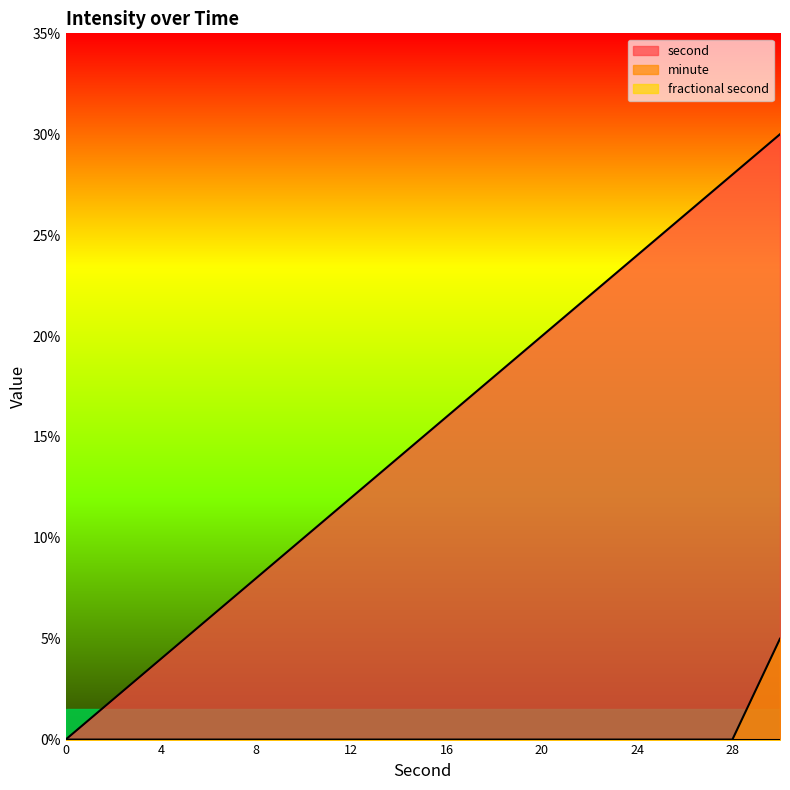

What is the value of the second point at the 7th from the left?

12